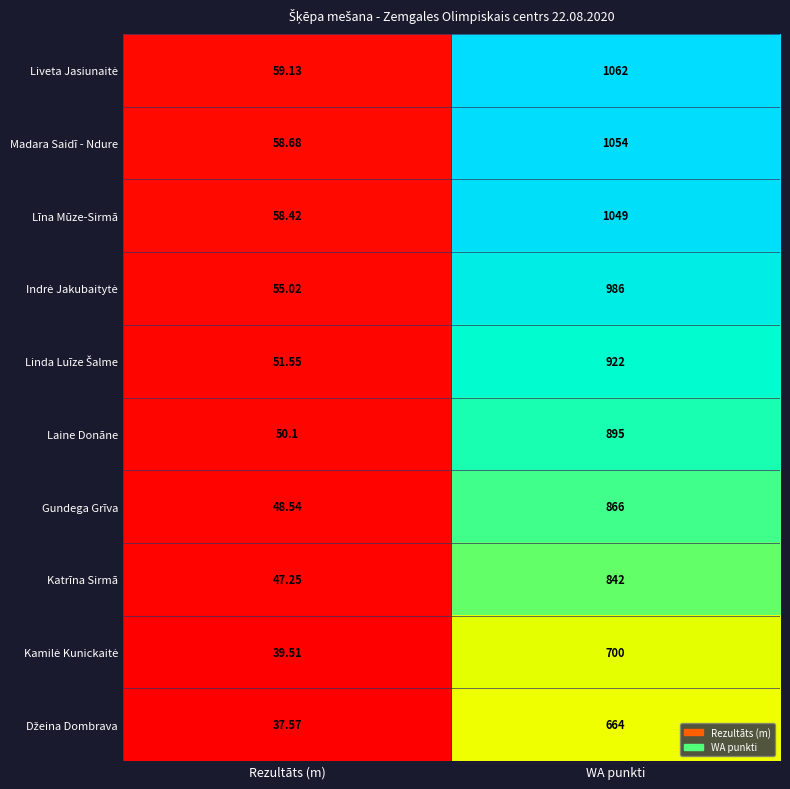

At which category does the chart reach its minimum across all series?

Rezultāts (m)